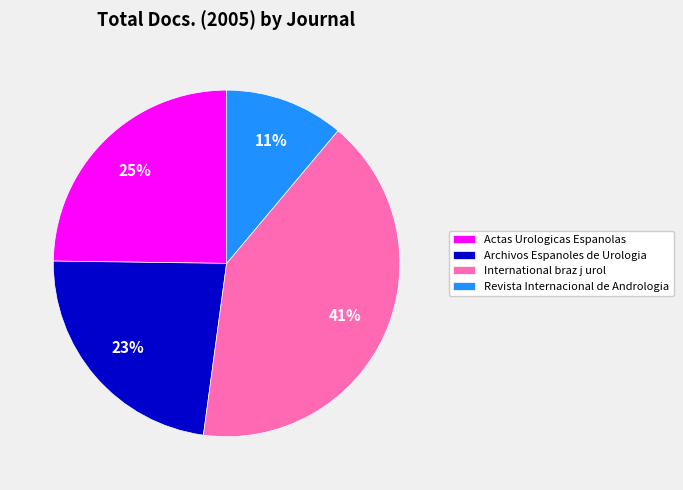

Which slice is the largest?

International braz j urol